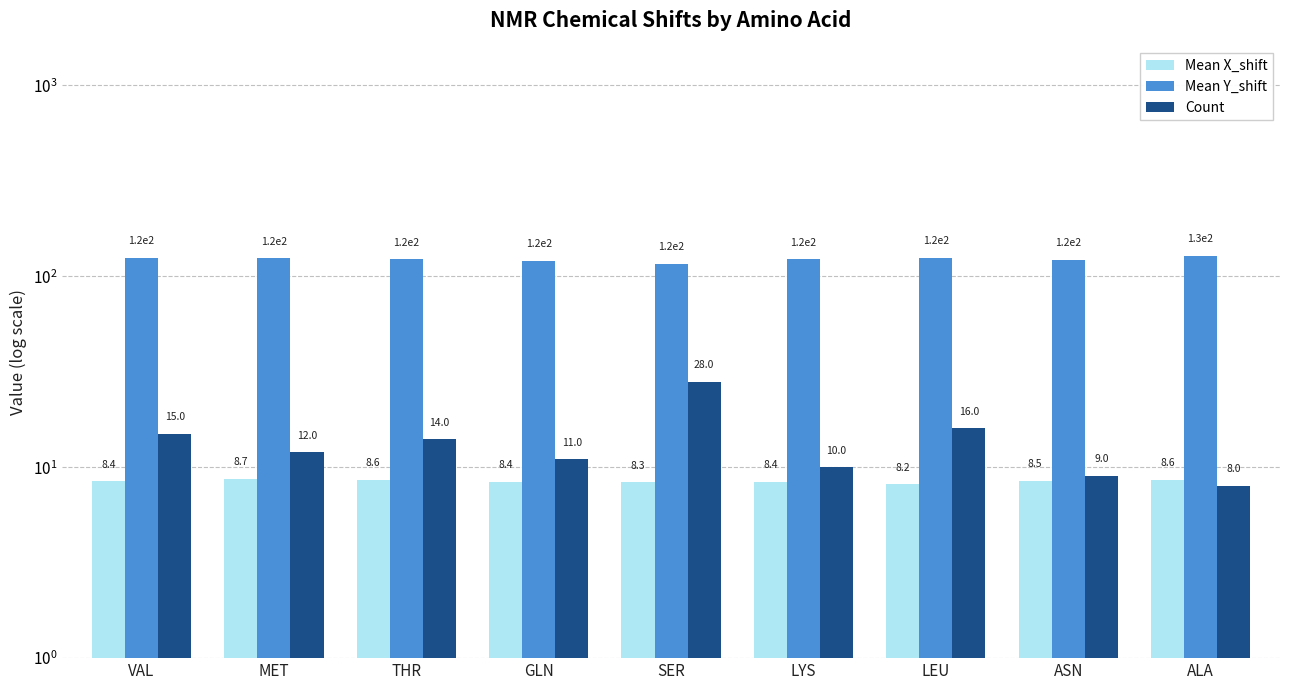

Reading left to right, extract all data points from this chart.

Mean X_shift: VAL=8.4	MET=8.7	THR=8.6	GLN=8.4	SER=8.3	LYS=8.4	LEU=8.2	ASN=8.5	ALA=8.6
Mean Y_shift: VAL=124.9	MET=124.3	THR=122.6	GLN=120.7	SER=116.6	LYS=122.8	LEU=124.9	ASN=122.0	ALA=128.2
Count: VAL=15.0	MET=12.0	THR=14.0	GLN=11.0	SER=28.0	LYS=10.0	LEU=16.0	ASN=9.0	ALA=8.0